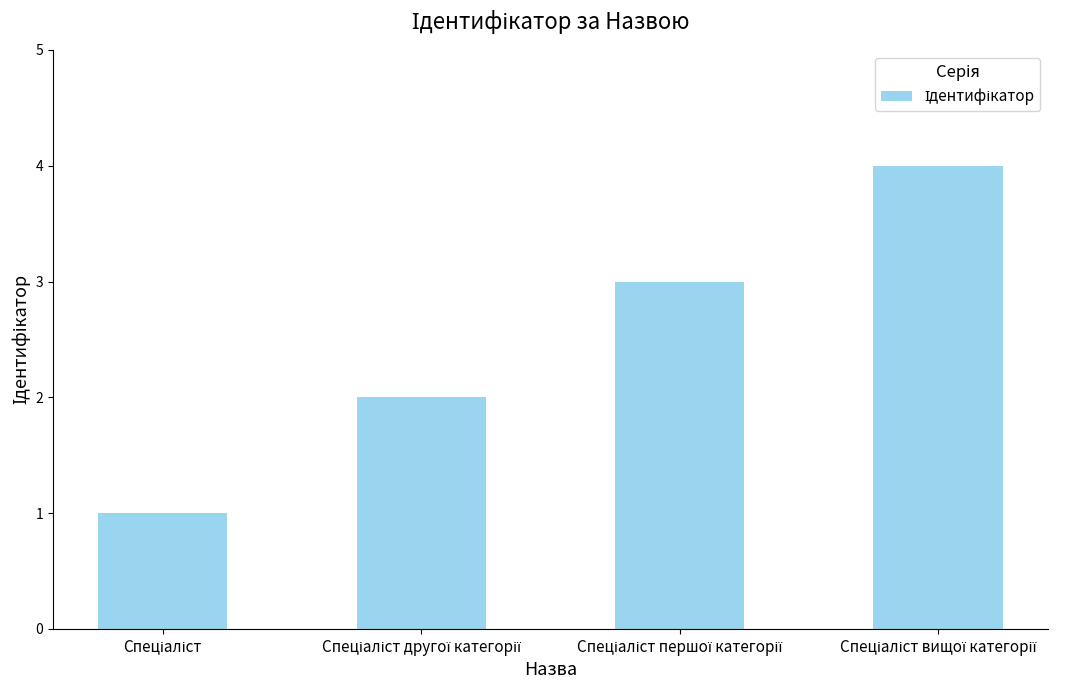

What is the sum of all values?

10